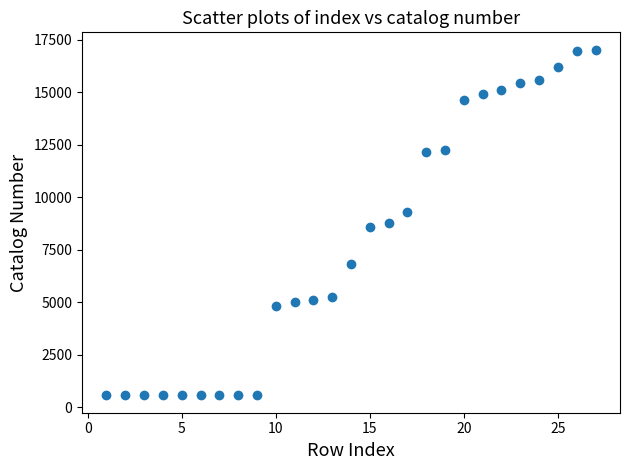

What is the range of X values (max minus min)?

26